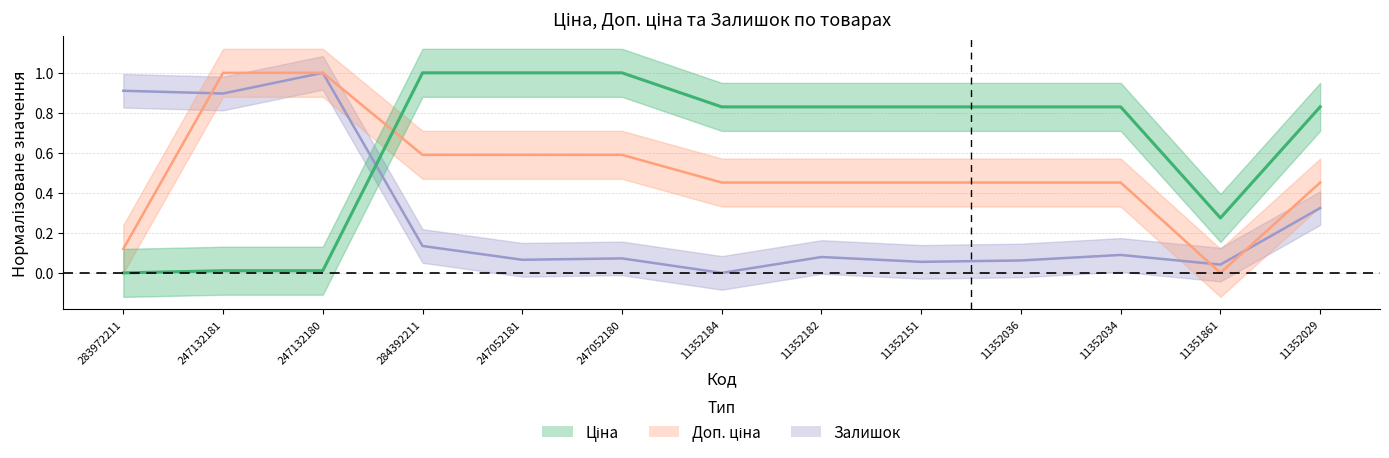

How many lines are shown in the chart?

3